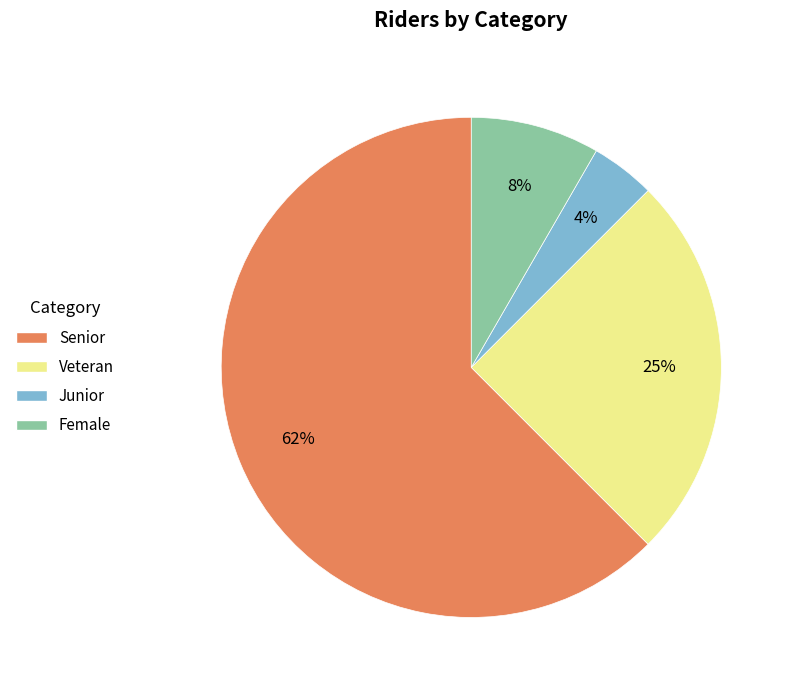

What is the smallest slice in the pie chart?

Junior